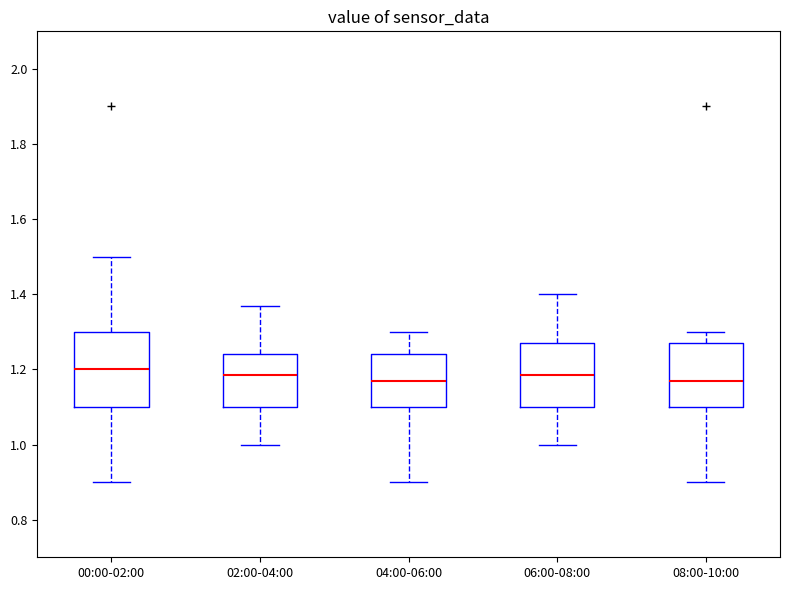

Which box is the tallest, from its lower edge to its upper edge?

00:00-02:00